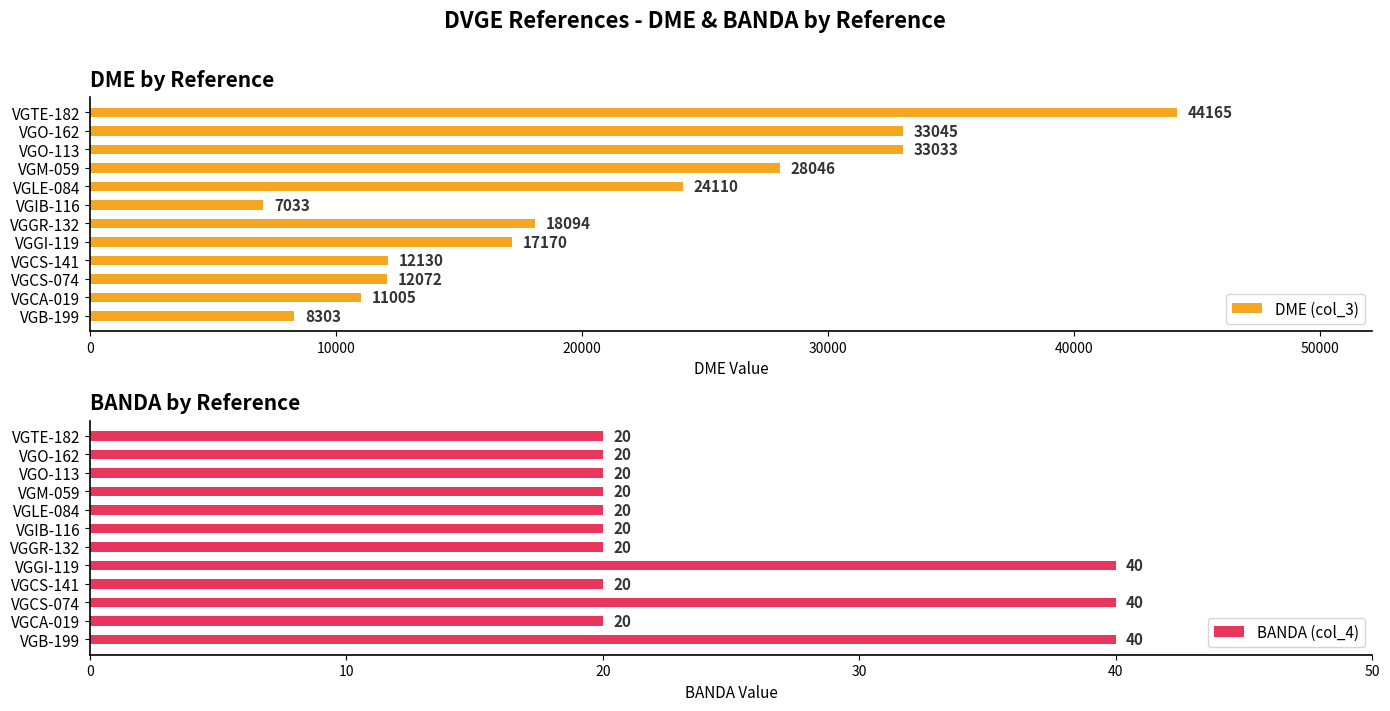

True or false: DME (col_3) has a value of 2683 at VGIB-116.

False